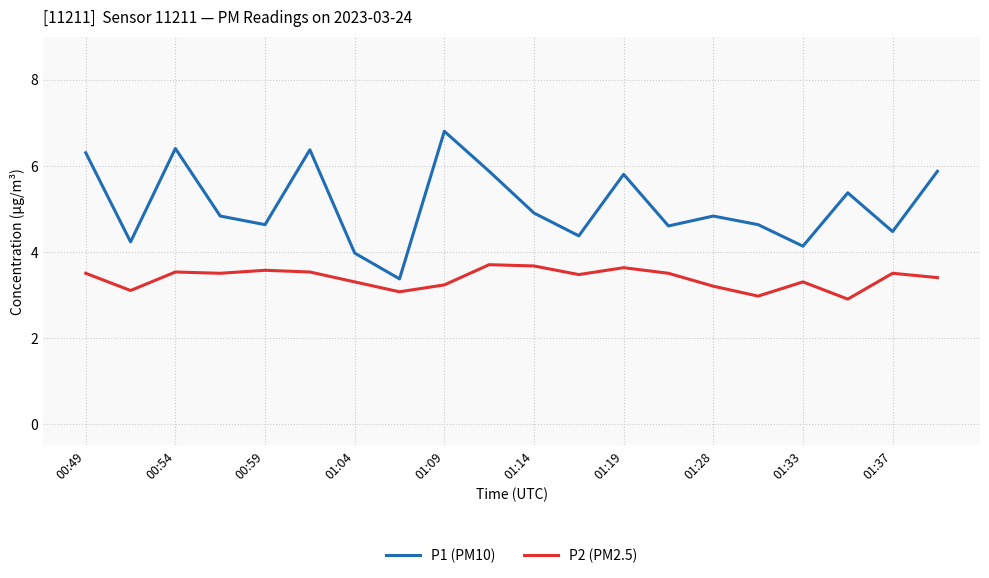

List the series in order of their peak value, lowest first.

P2 (PM2.5), P1 (PM10)